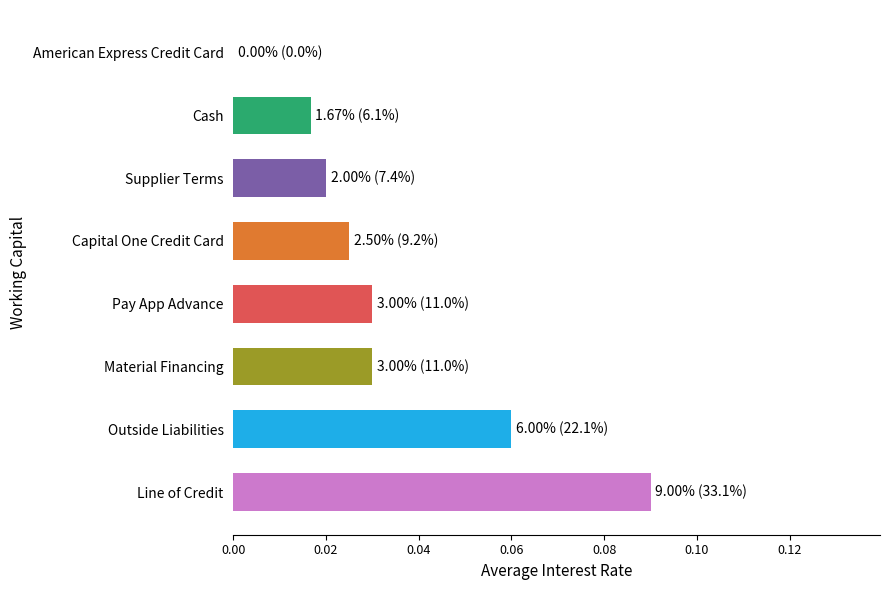

Which category has the highest value across all series?

Line of Credit